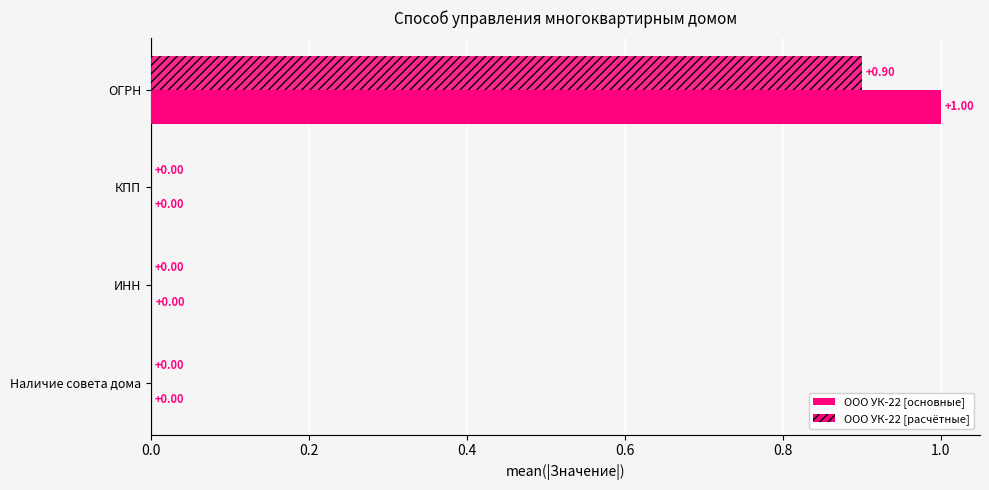

Which series has the largest range (max minus min)?

ООО УК-22 [основные]